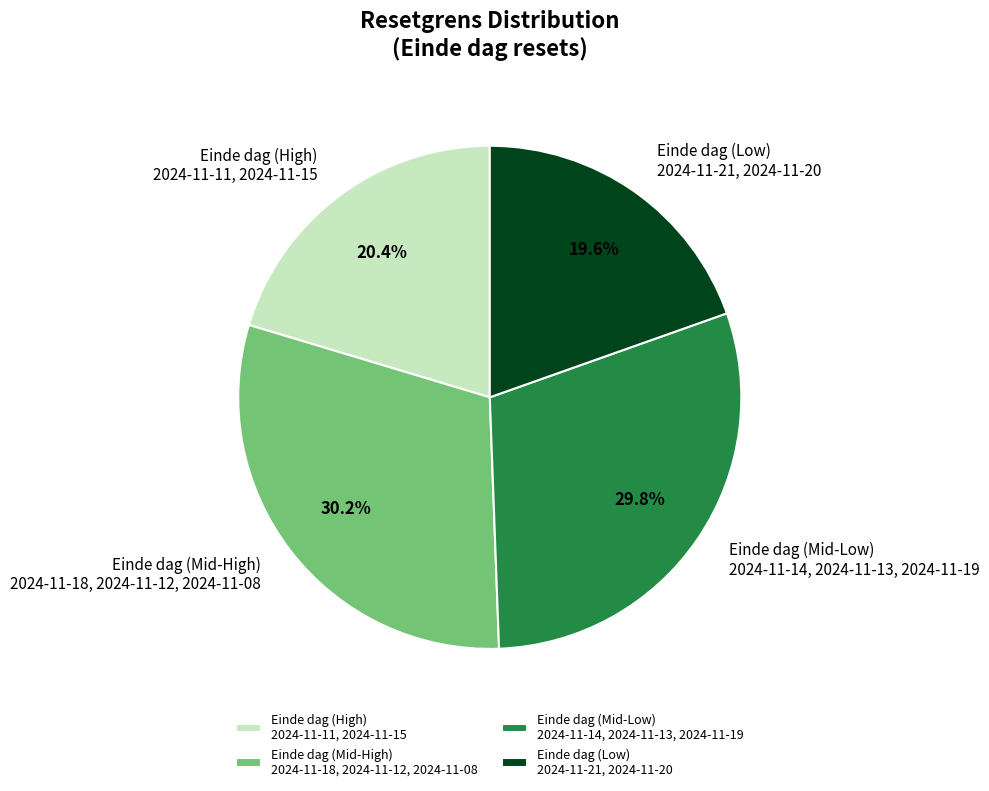

What portion of the pie excludes Einde dag (Low) 2024-11-21, 2024-11-20?

80.4%